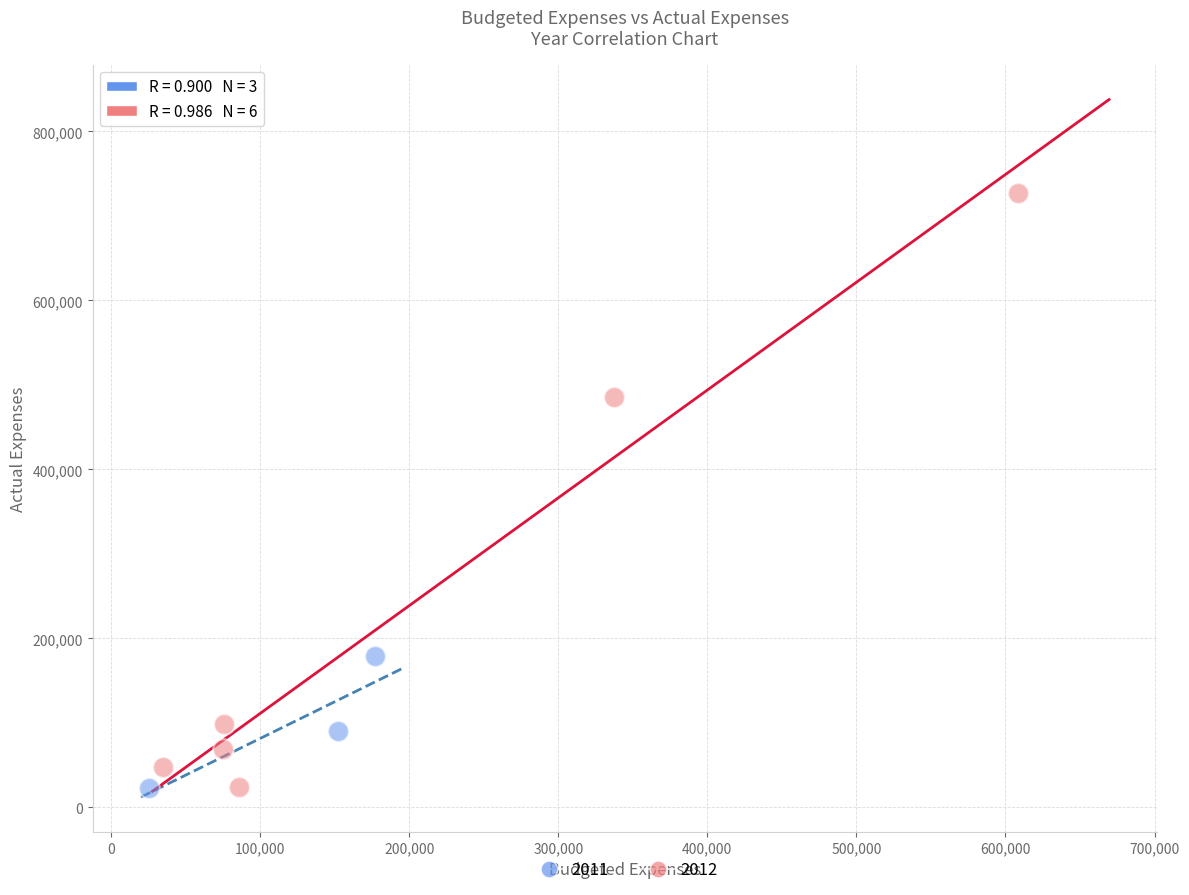

Which series contains the highest Y value?

2012